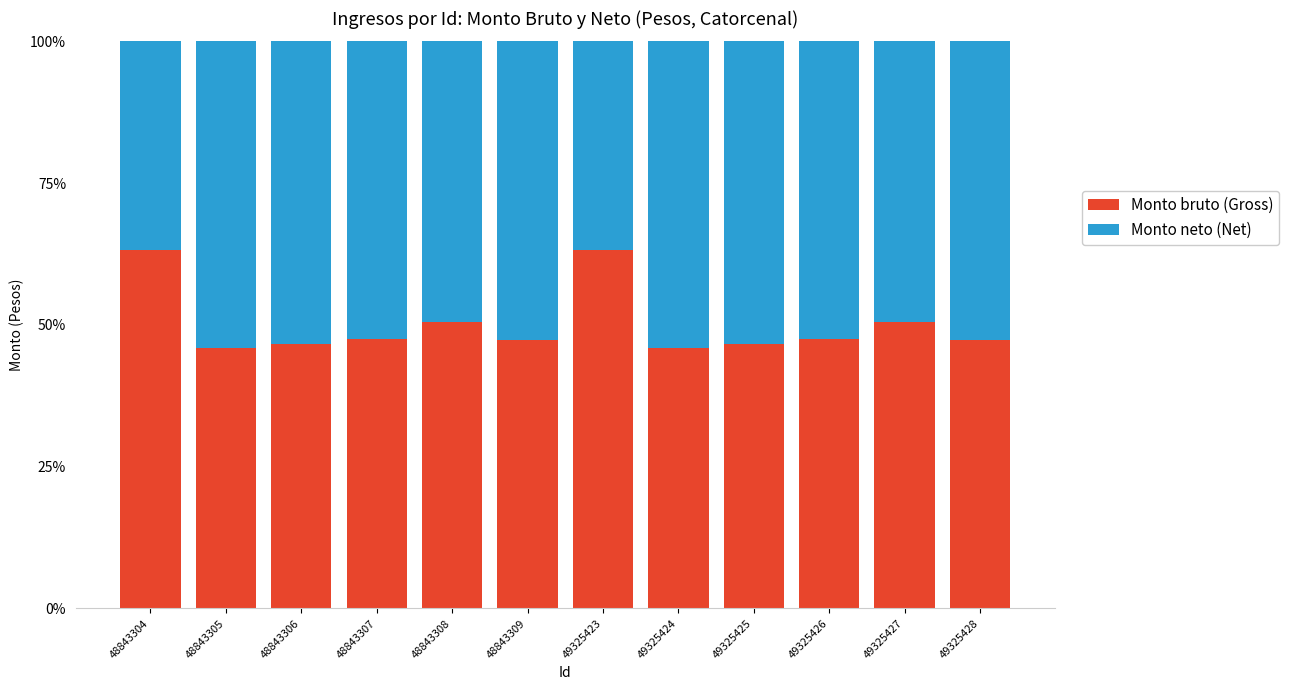

What is the average value of the Monto bruto (Gross) series?

50.1